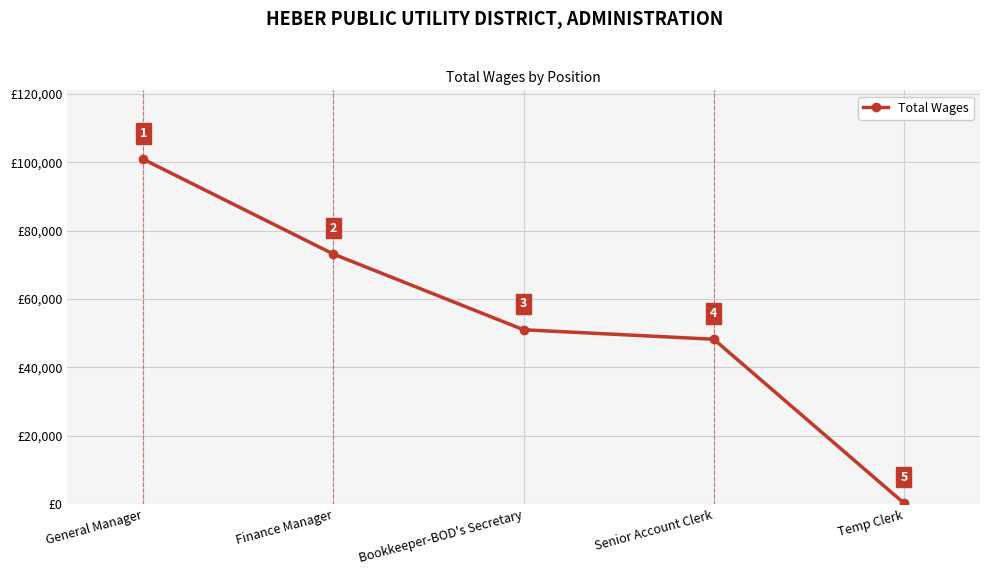

Count the number of categories in the chart.

5